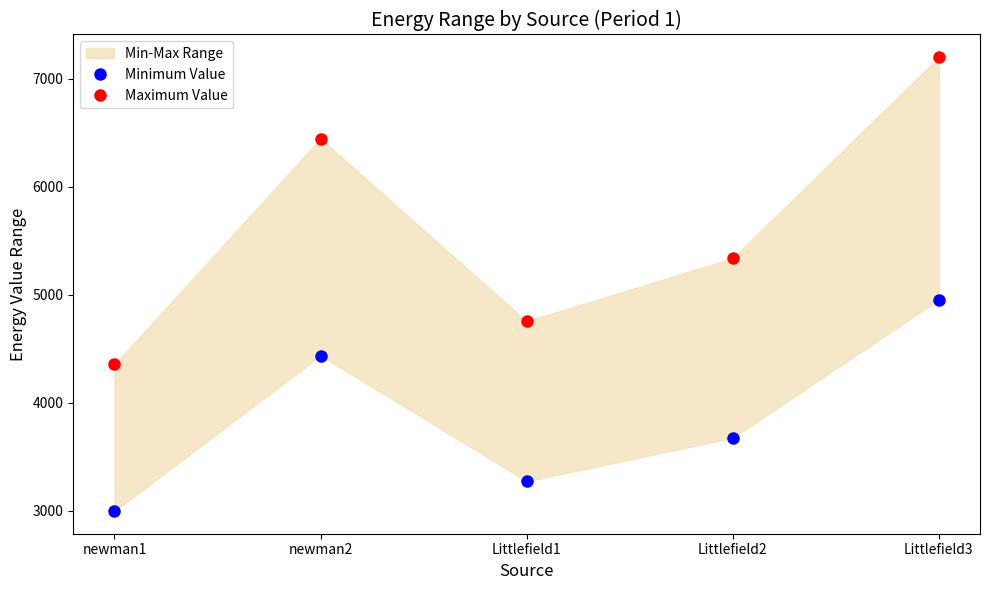

True or false: Maximum Value and Minimum Value cross at least once.

False